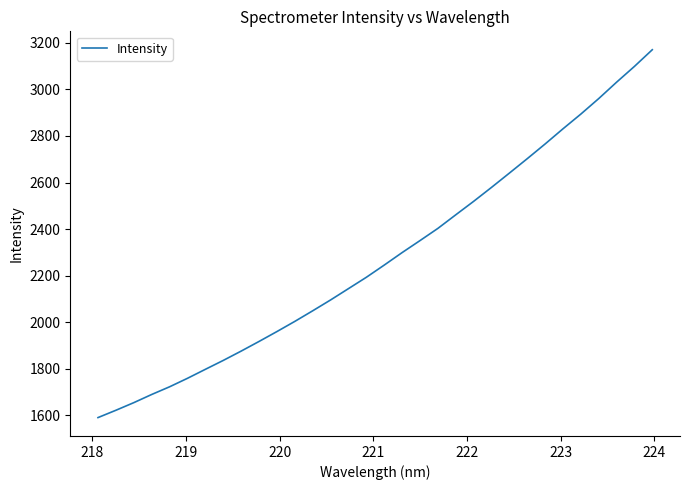

What is the minimum value shown in the chart?

1590.8